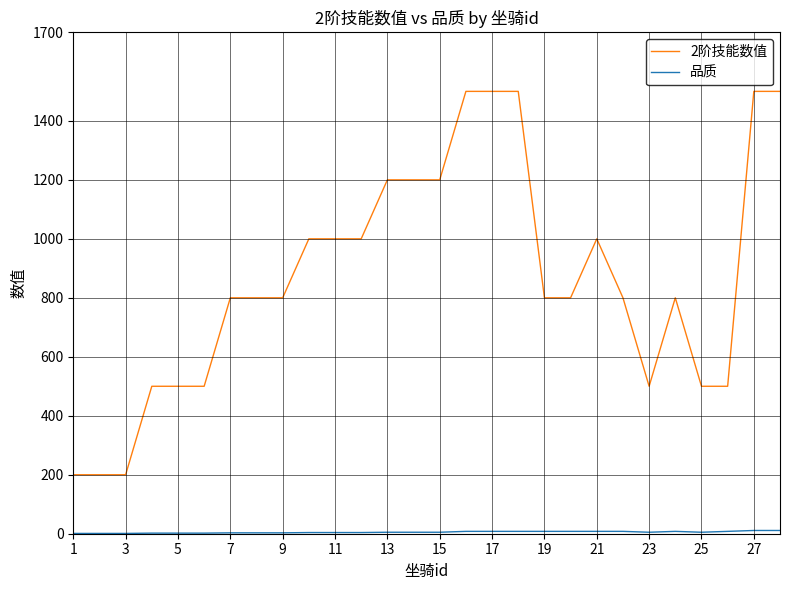

Which series has the largest total across all categories?

2阶技能数值